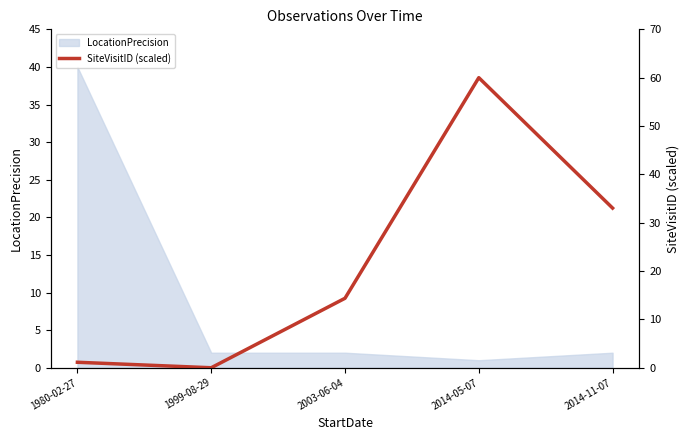

How many lines are shown in the chart?

1